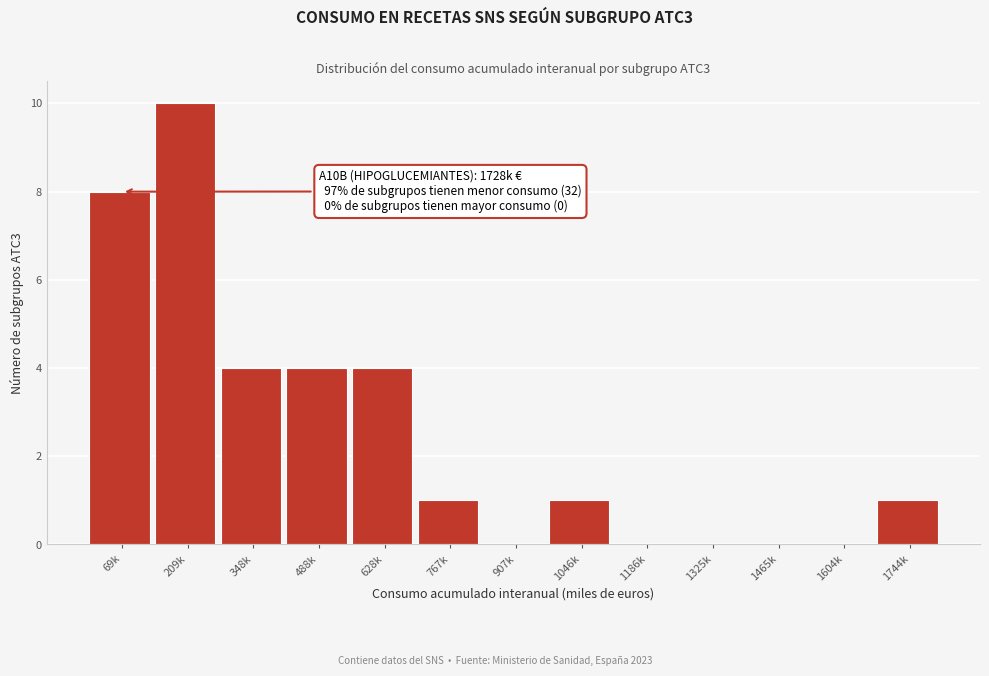

Reading left to right, what are all the values shown in this chart?

69k=8	209k=10	348k=4	488k=4	628k=4	767k=1	907k=0	1046k=1	1186k=0	1325k=0	1465k=0	1604k=0	1744k=1